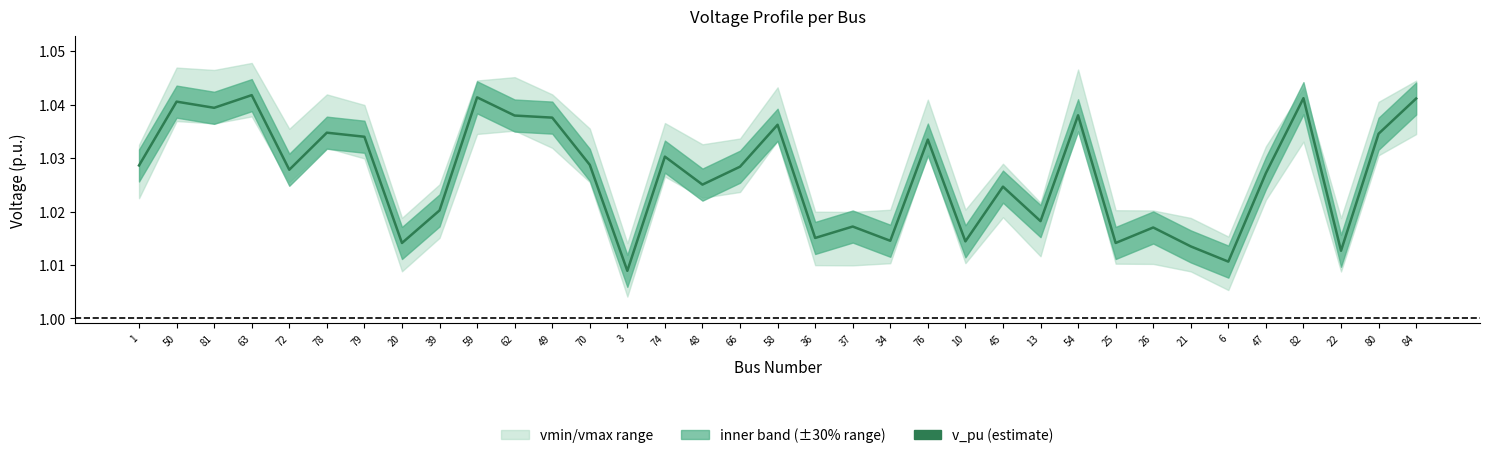

List the labels in order of value, largest first.

63, 59, 82, 84, 50, 81, 54, 62, 49, 58, 78, 80, 79, 76, 74, 70, 1, 66, 72, 47, 48, 45, 39, 13, 37, 26, 36, 34, 10, 25, 20, 21, 22, 6, 3